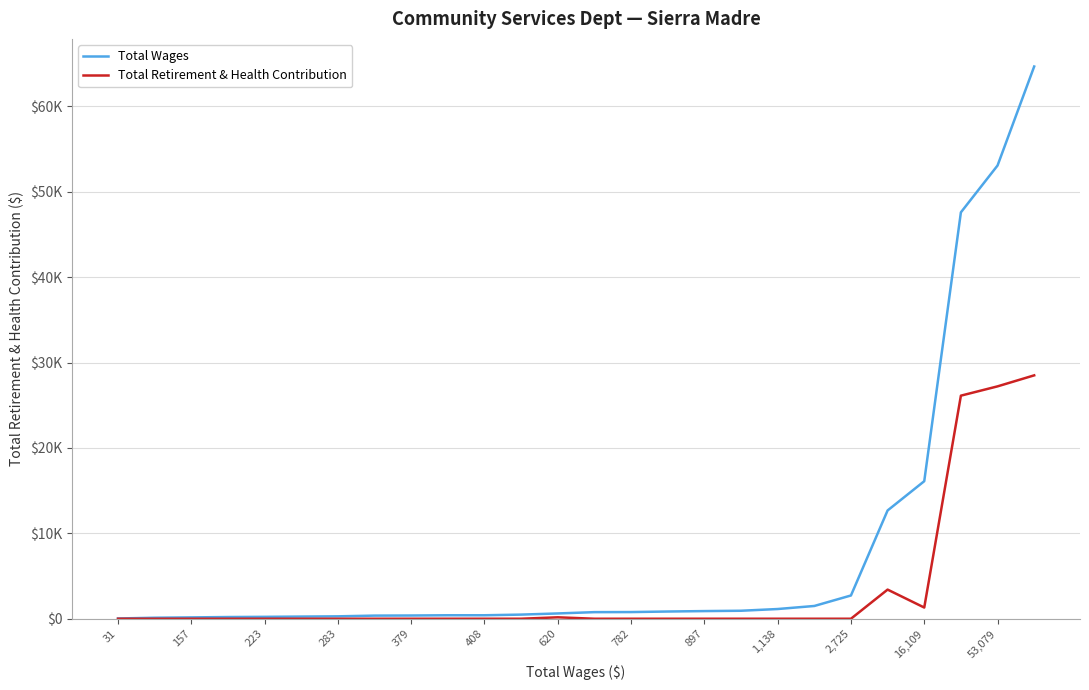

Does the chart have visible grid lines?

Yes